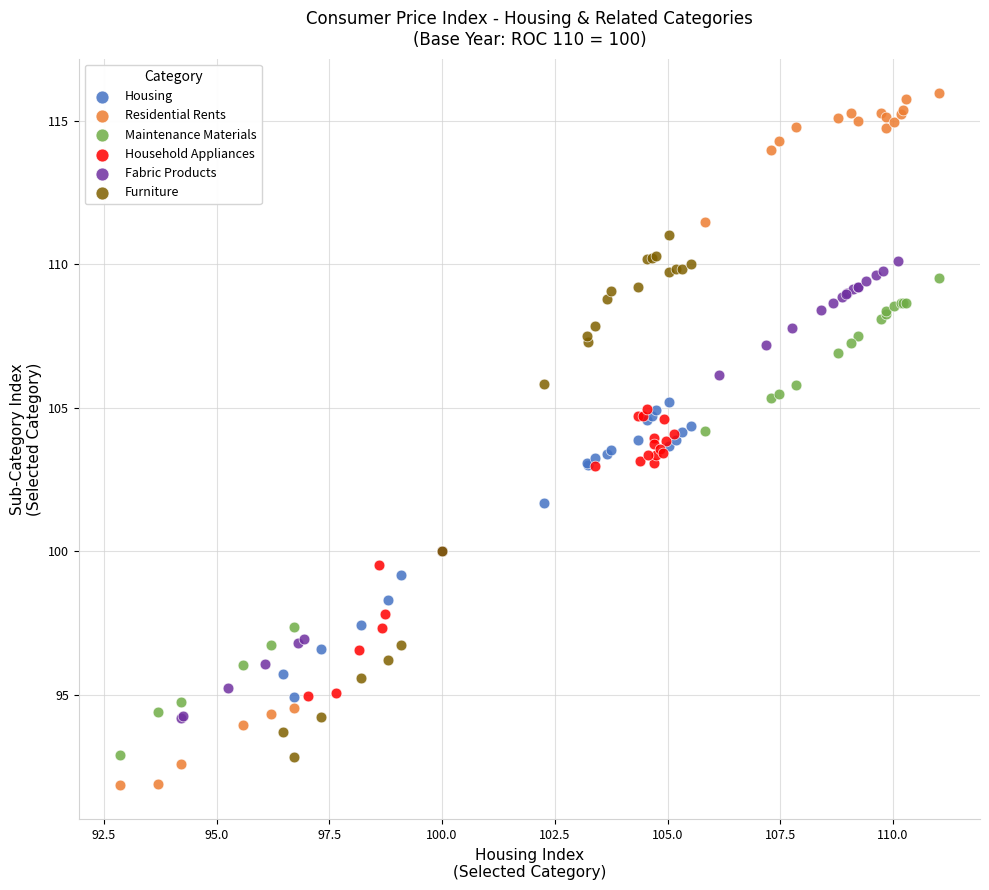

Which series reaches the maximum Y coordinate?

Residential Rents